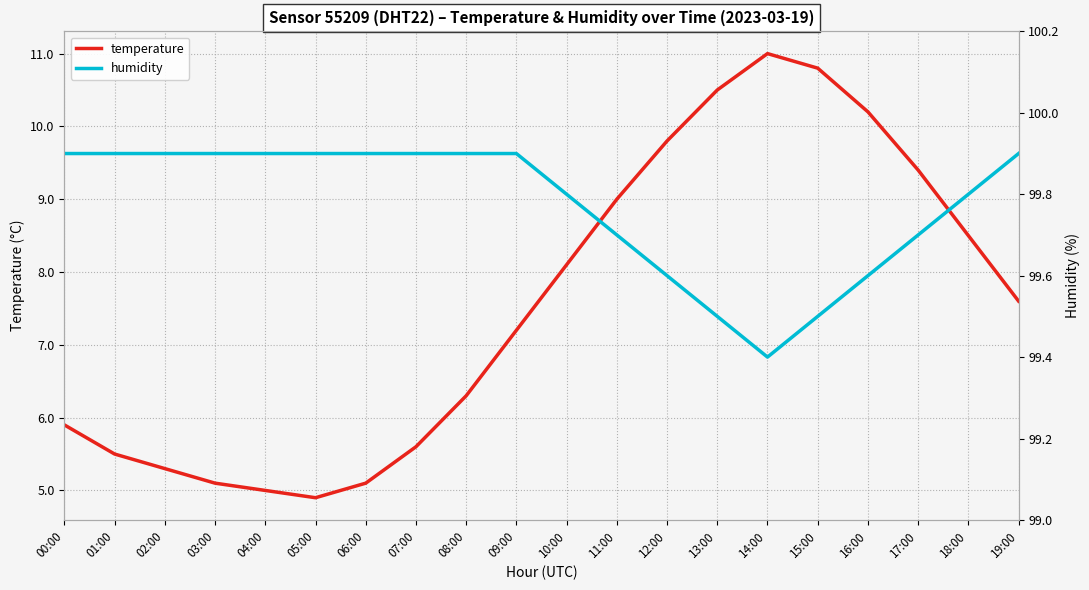

True or false: humidity and temperature cross at least once.

False